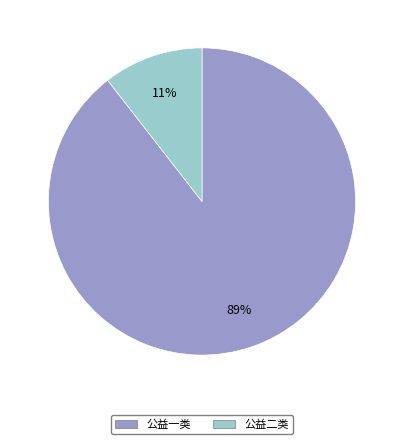

To the nearest percent, what is the combined percentage of 公益二类 and 公益一类?

100%